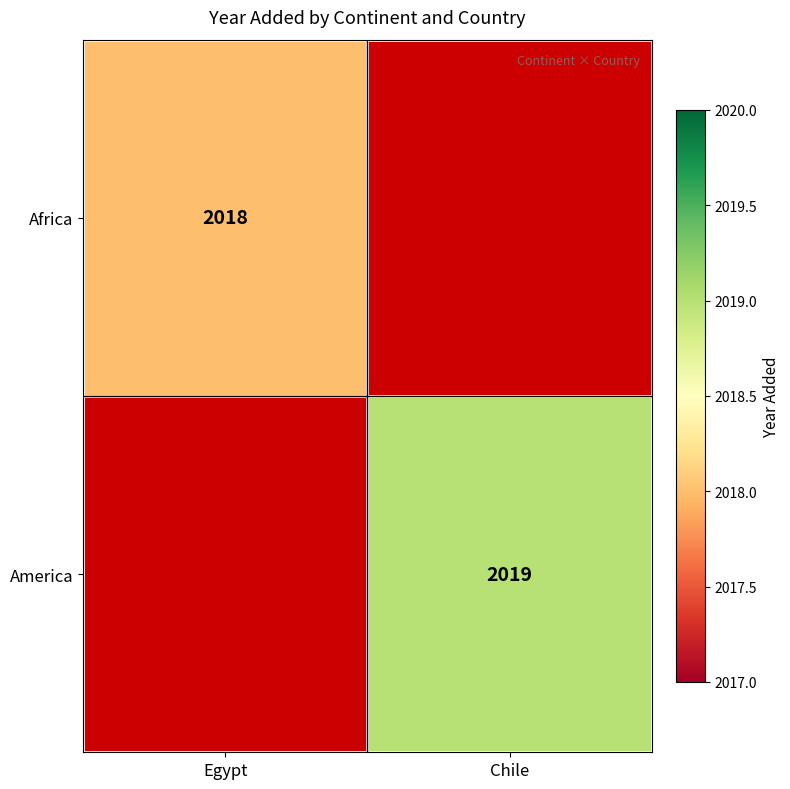

Is the value of America at Chile greater than the value of Africa at Egypt?

Yes